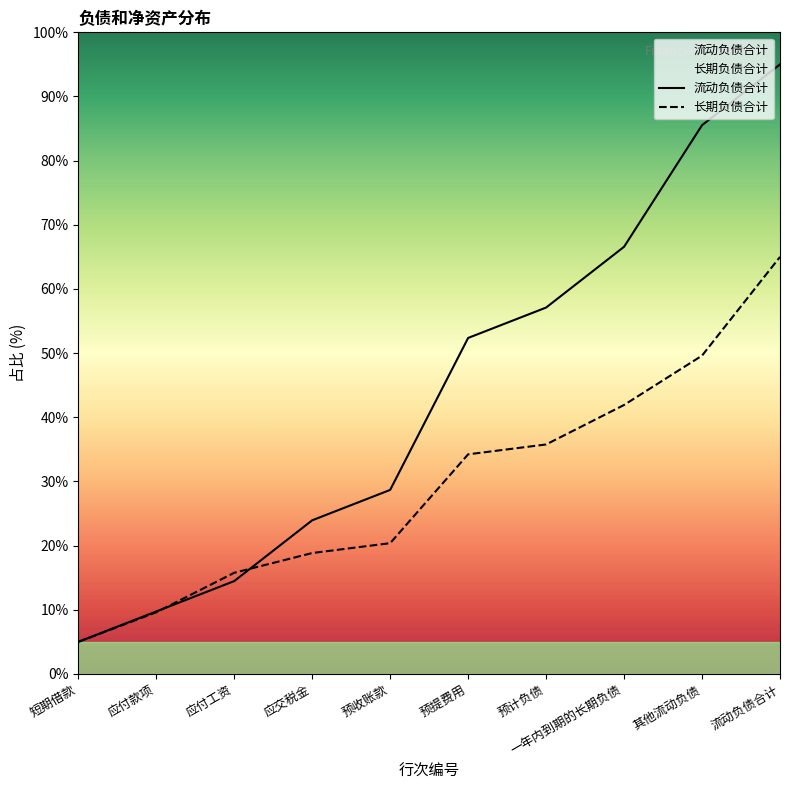

Which category has the lowest value in the 长期负债合计 series?

短期借款